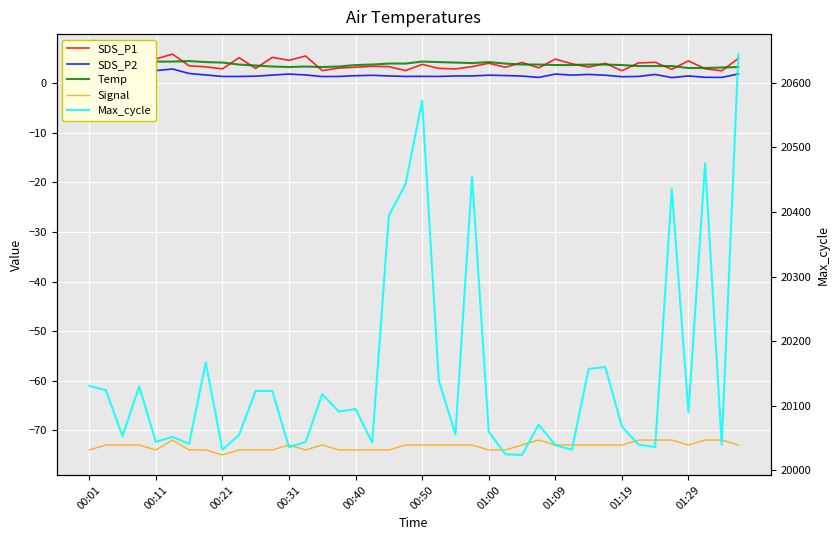

True or false: Signal and Temp intersect in this chart.

False